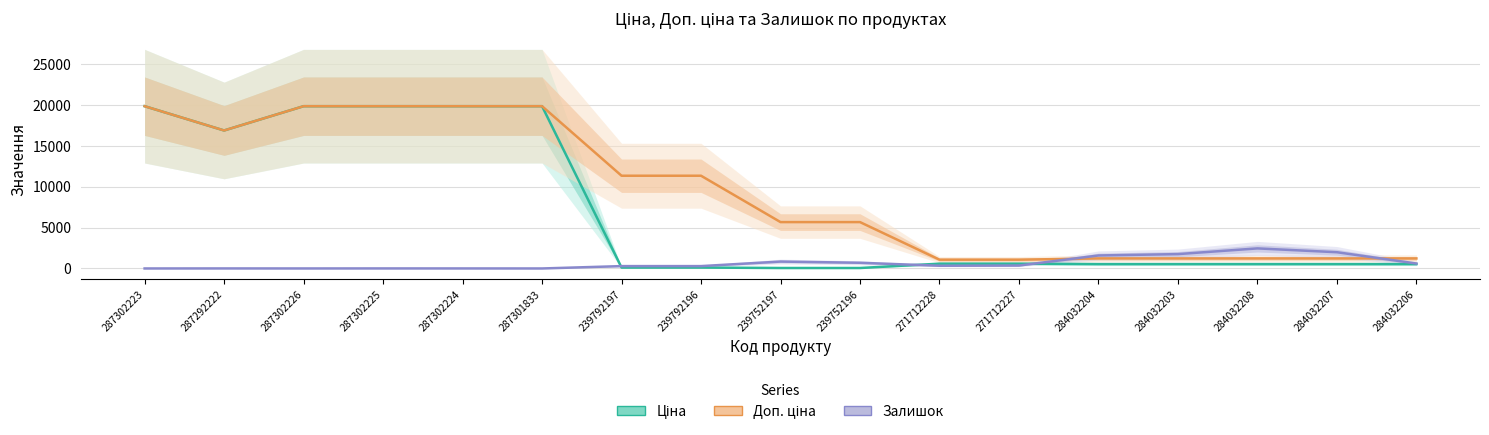

What is the difference between the maximum and second lowest values in the Залишок series?

2453.0